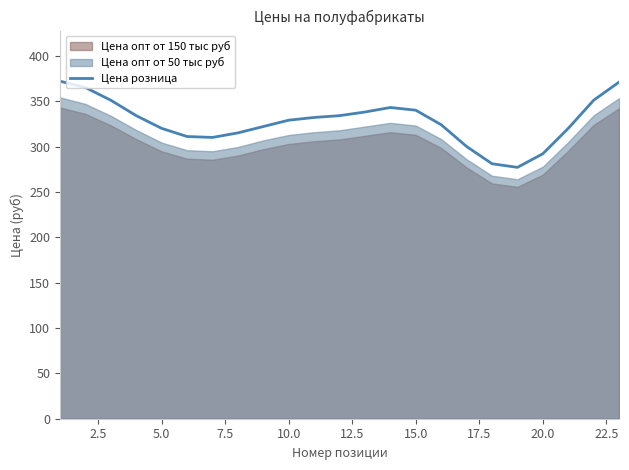

How many points are higher than both their immediate neighbors (excluding endpoints)?

1